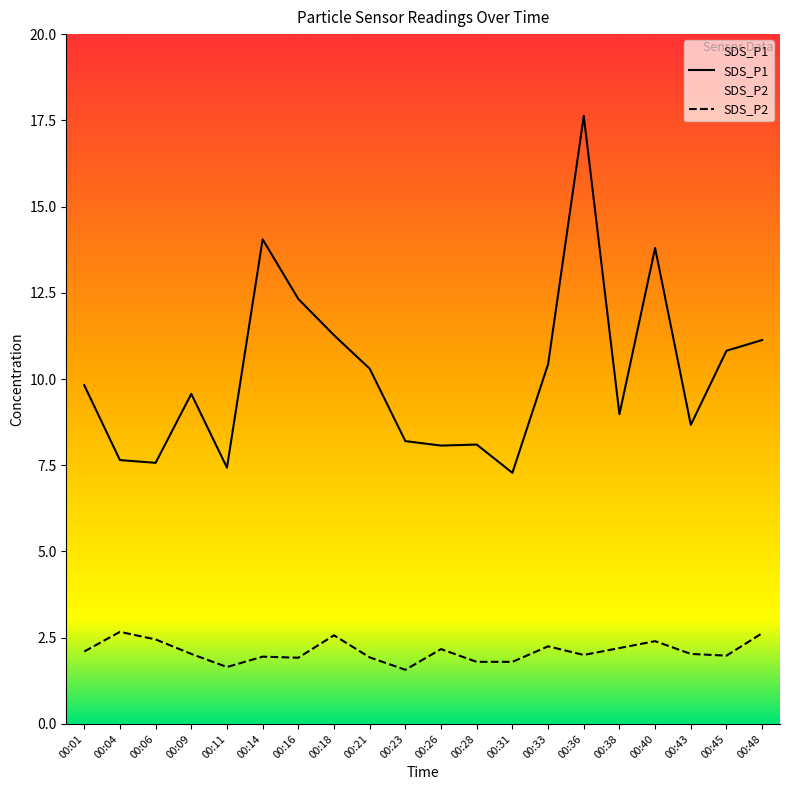

At which label does SDS_P1 first exceed 9?

00:01